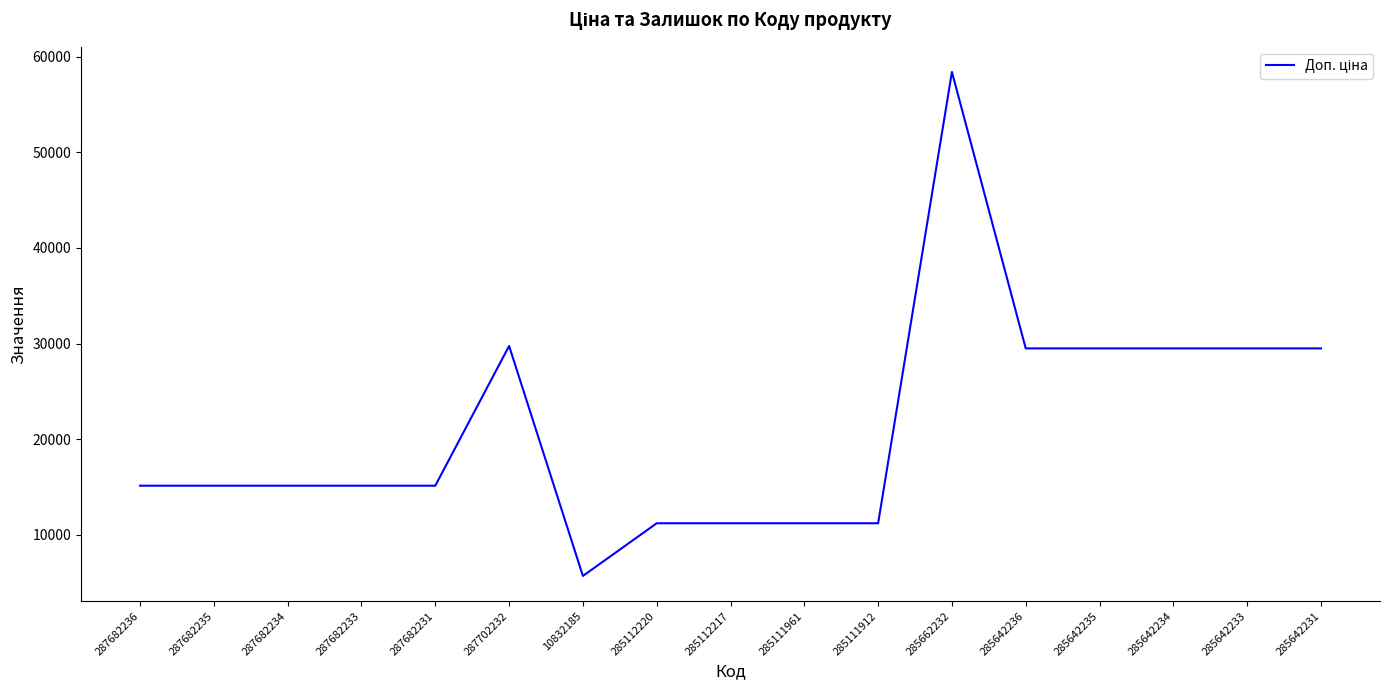

What is the sum of all values?

361657.7